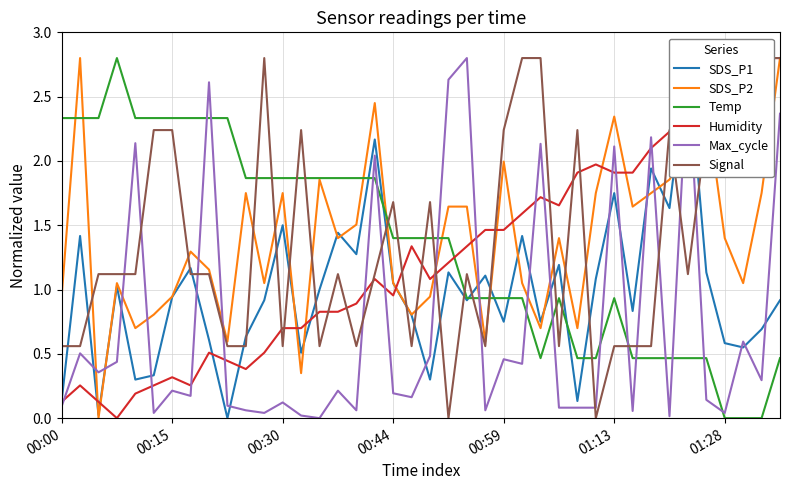

Is this an area chart (filled region under the line)?

No